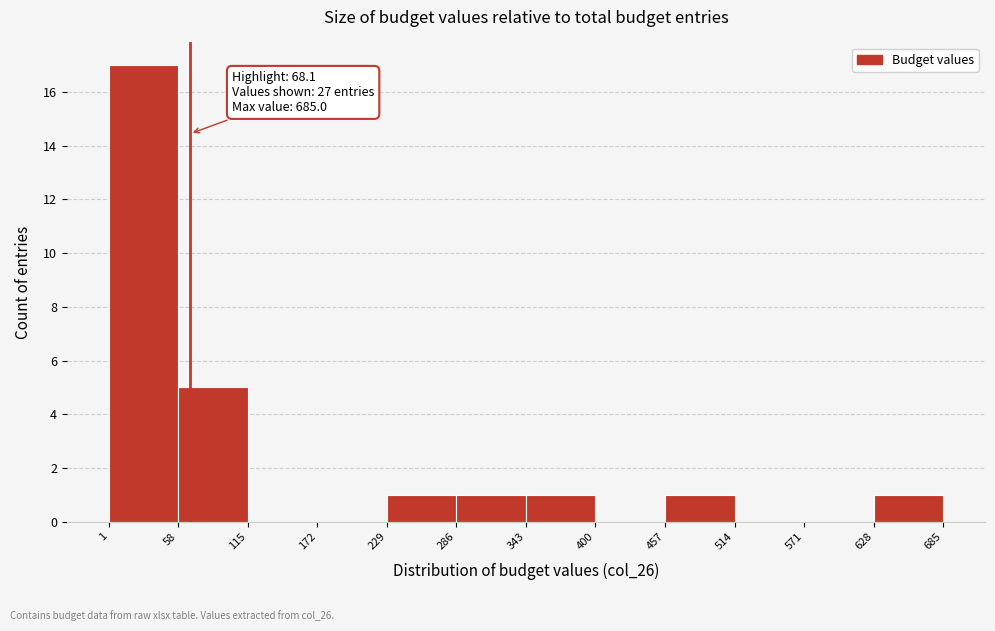

Which range on the x-axis has the tallest bar?

1 to 58